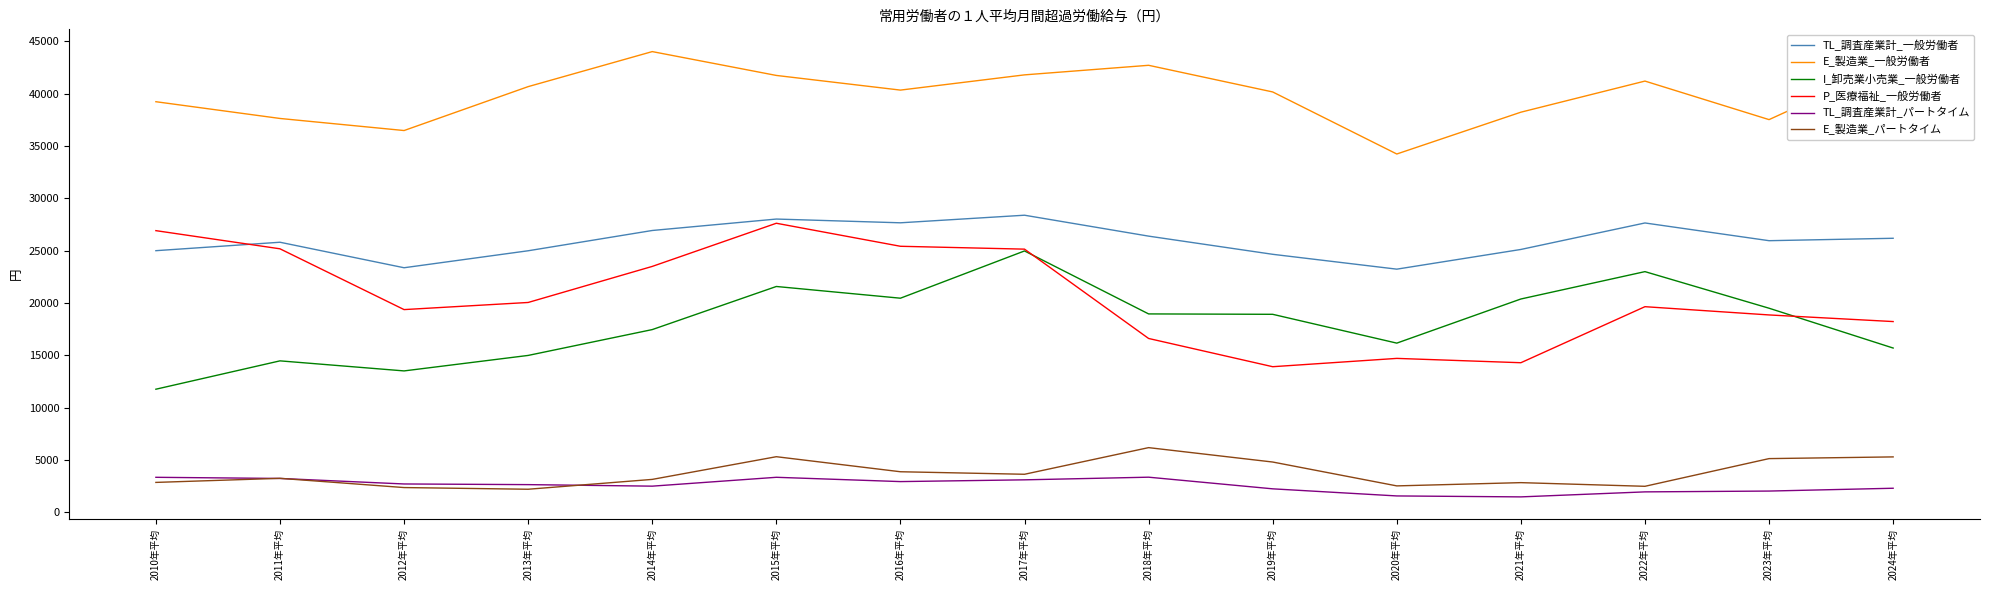

Between 2015年平均 and 2021年平均, which series saw the biggest shift?

P_医療福祉_一般労働者